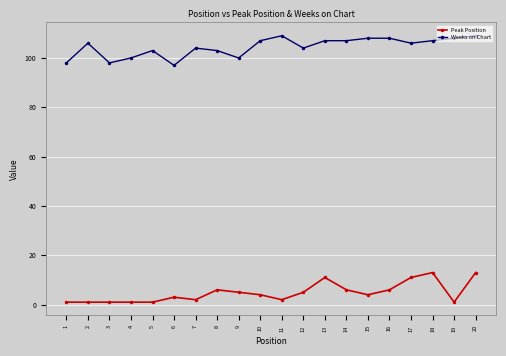

How many lines are shown in the chart?

2